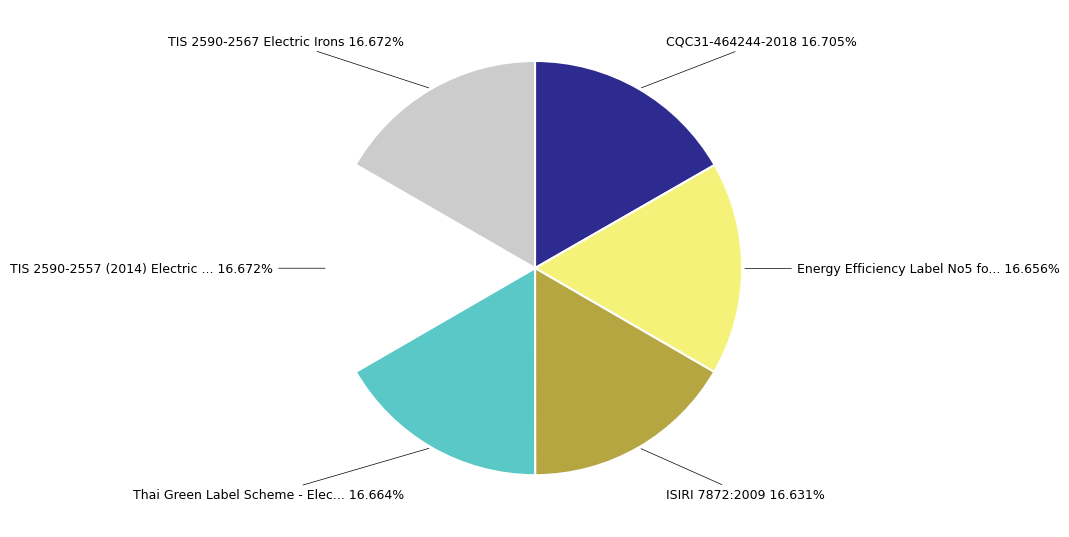

Is there any slice that represents more than half of the pie?

No